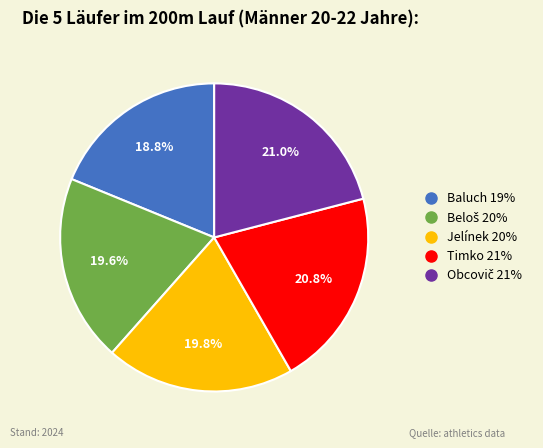

Is there a majority slice in this chart?

No